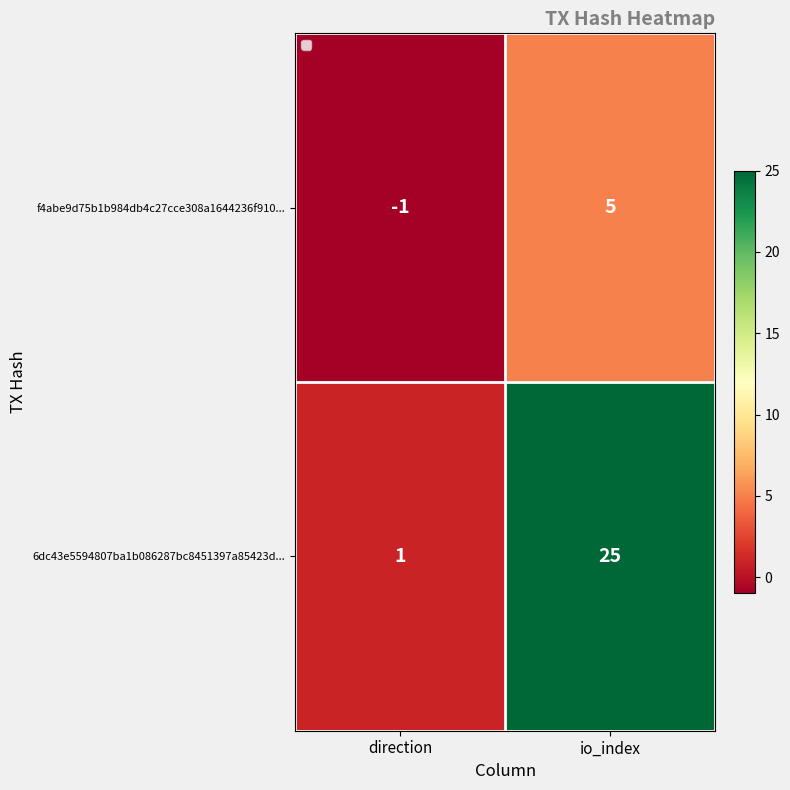

True or false: f4abe9d75b1b984db4c27cce308a1644236f910... has a value of -2 at direction.

False